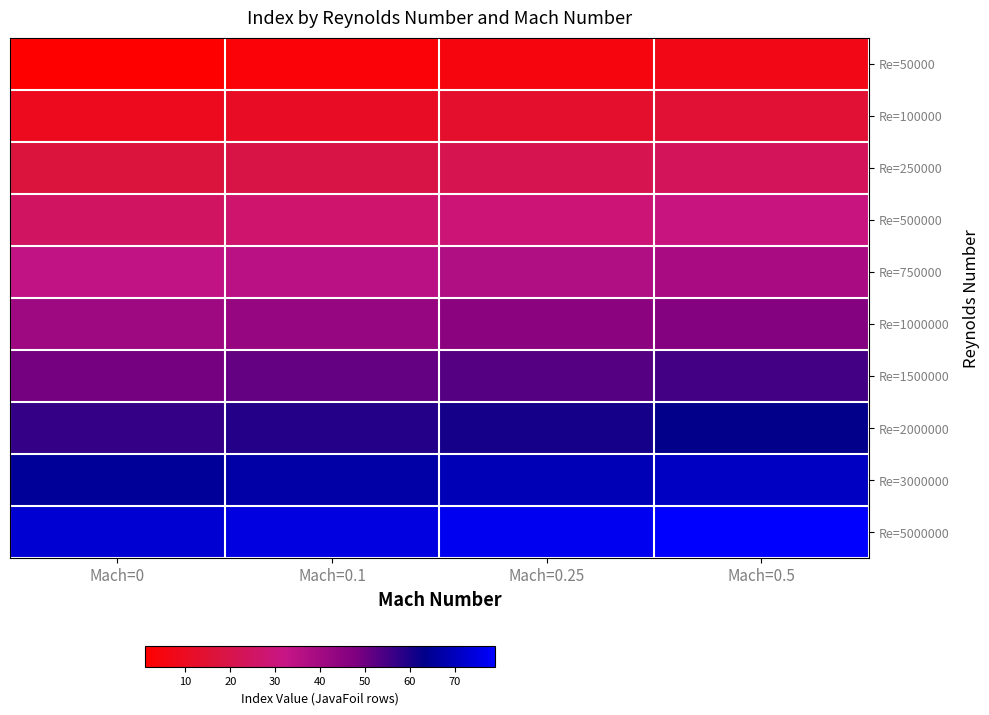

Reading left to right, transcribe all the data shown in this chart.

Re=50000: Mach=0=1	Mach=0.1=3	Mach=0.25=5	Mach=0.5=7
Re=100000: Mach=0=9	Mach=0.1=11	Mach=0.25=13	Mach=0.5=15
Re=250000: Mach=0=17	Mach=0.1=19	Mach=0.25=21	Mach=0.5=23
Re=500000: Mach=0=25	Mach=0.1=27	Mach=0.25=29	Mach=0.5=31
Re=750000: Mach=0=33	Mach=0.1=35	Mach=0.25=37	Mach=0.5=39
Re=1000000: Mach=0=41	Mach=0.1=43	Mach=0.25=45	Mach=0.5=47
Re=1500000: Mach=0=49	Mach=0.1=51	Mach=0.25=53	Mach=0.5=55
Re=2000000: Mach=0=57	Mach=0.1=59	Mach=0.25=61	Mach=0.5=63
Re=3000000: Mach=0=65	Mach=0.1=67	Mach=0.25=69	Mach=0.5=71
Re=5000000: Mach=0=73	Mach=0.1=75	Mach=0.25=77	Mach=0.5=79